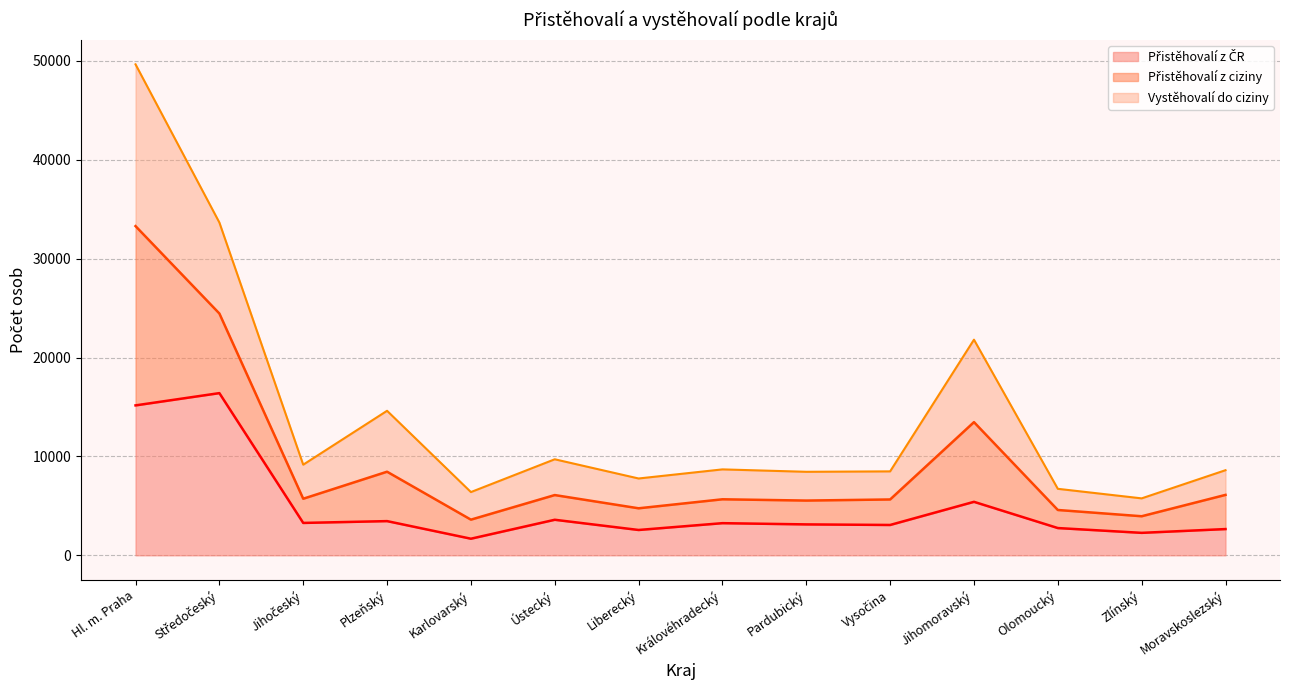

In Vystěhovalí do ciziny, how many points are higher than both neighbors (excluding endpoints)?

4